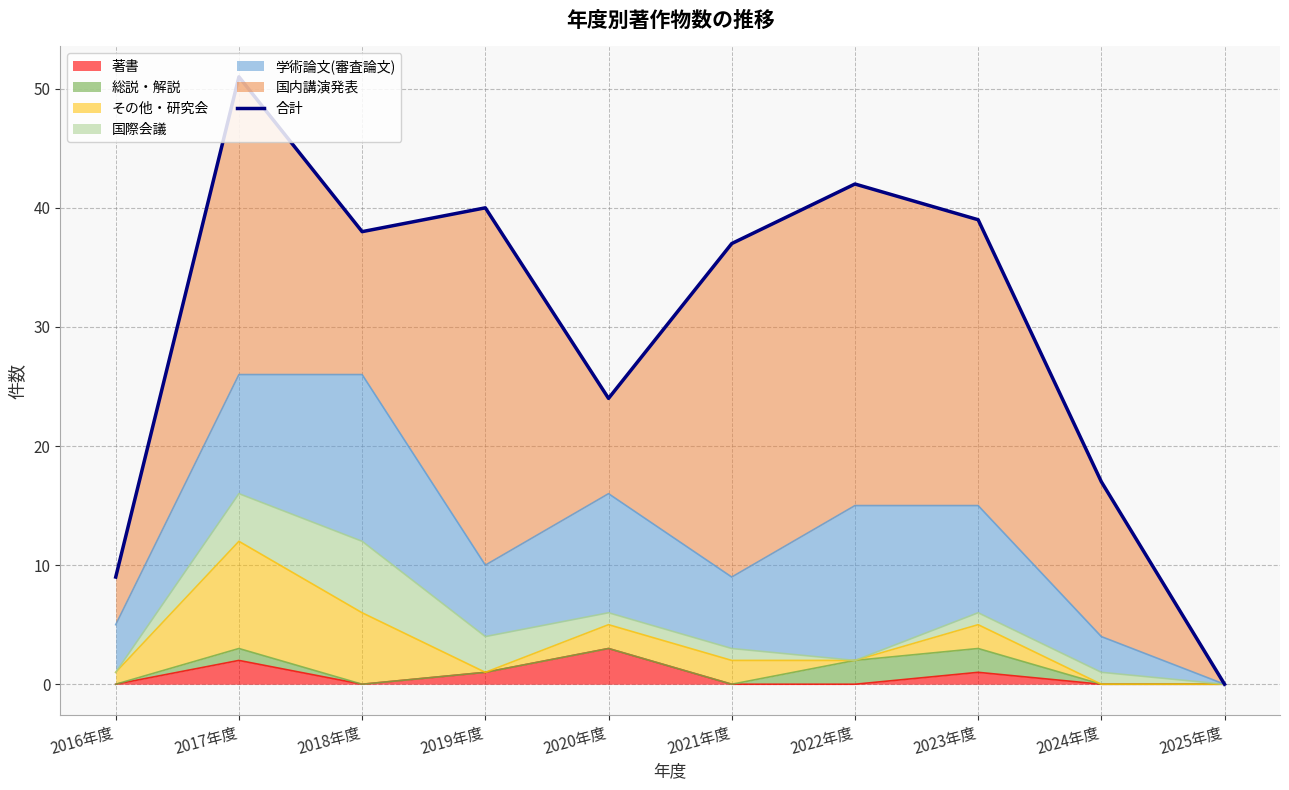

What is the difference between the second highest and second lowest values?

33